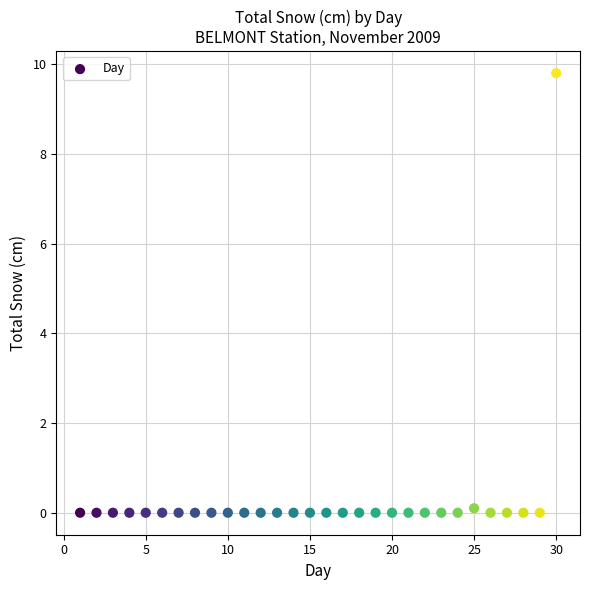

What is the range of X values (max minus min)?

29.0